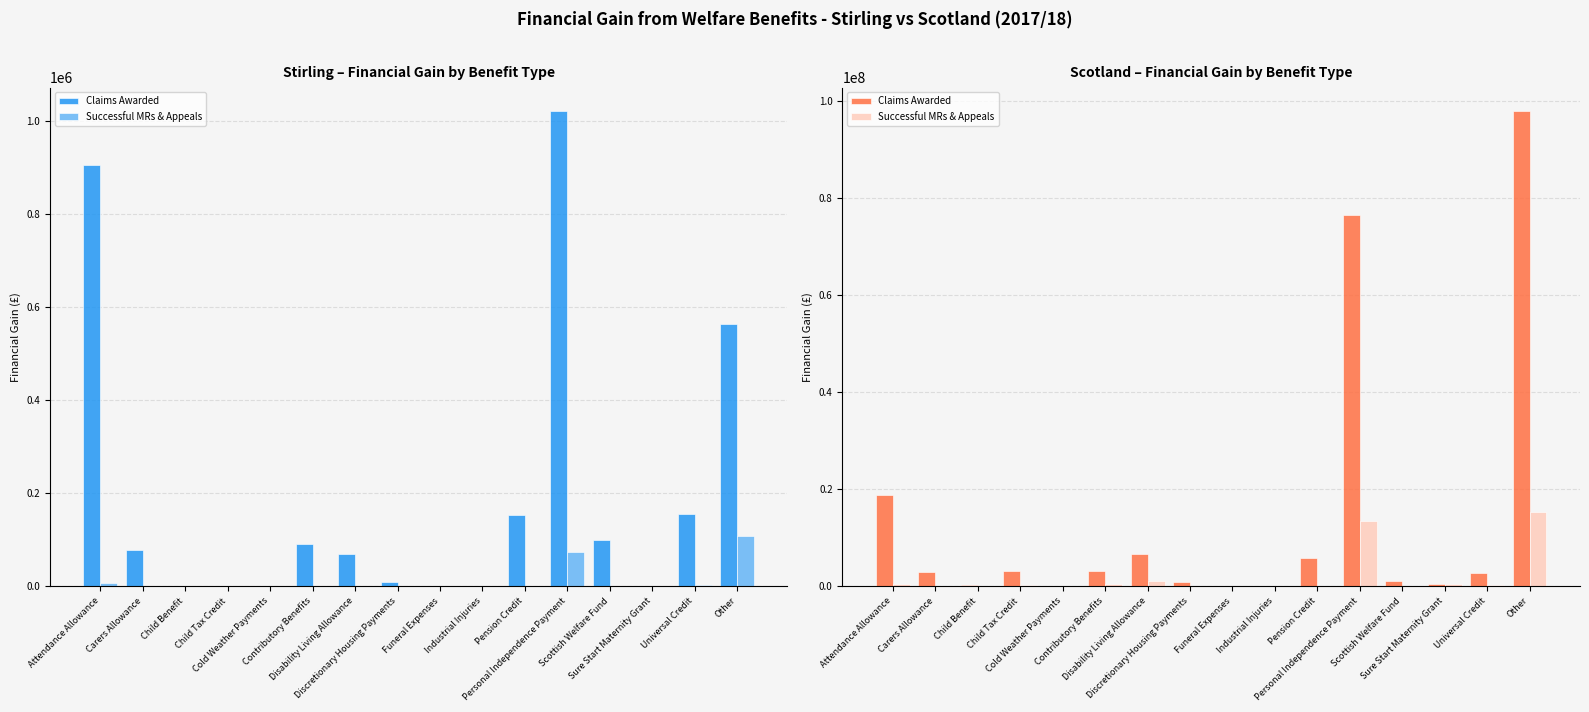

Which has a higher value, Child Tax Credit or Pension Credit?

Pension Credit